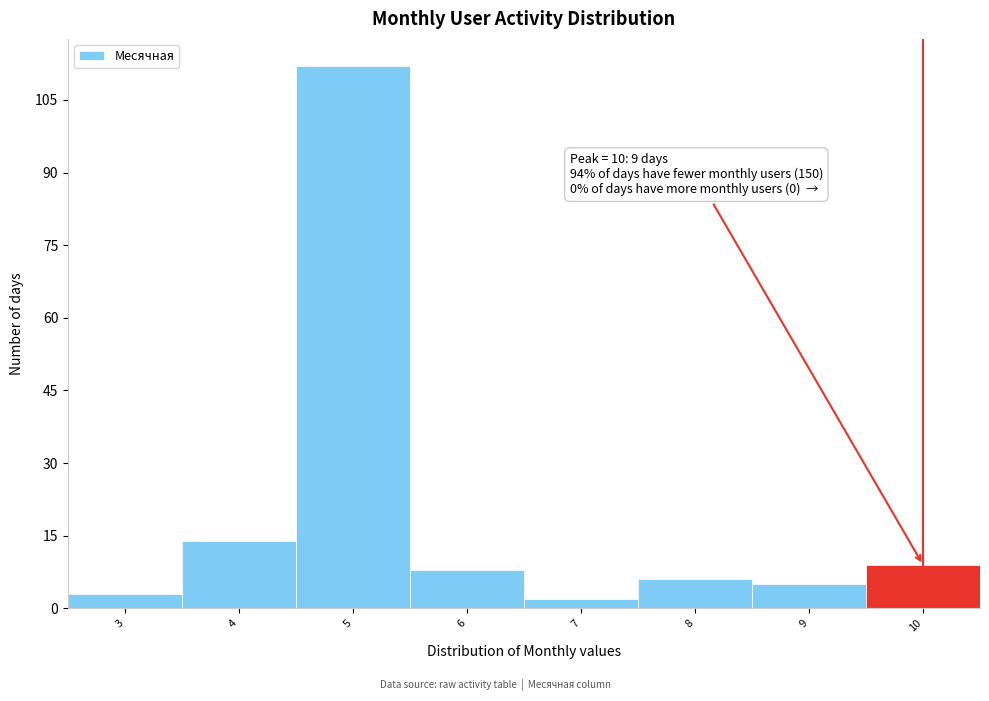

Over which range of the x-axis is the bar tallest?

4.5 to 5.5